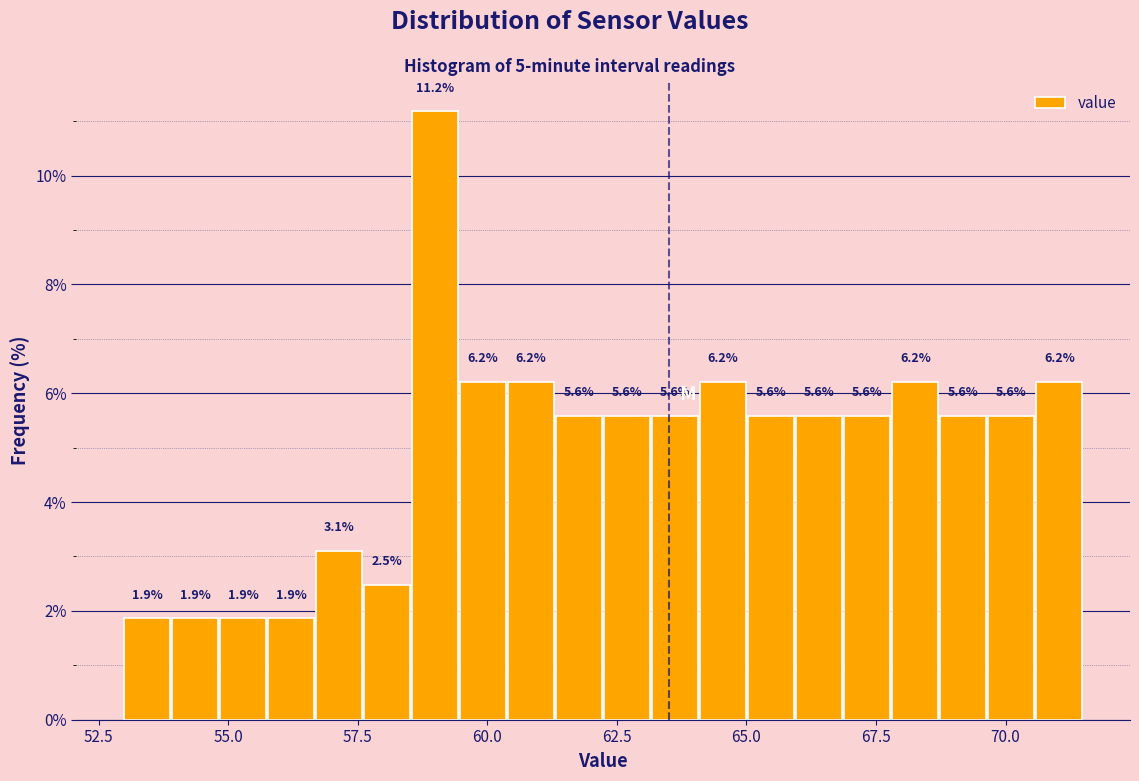

Around what value on the x-axis is the tallest bar? Give the approximate position of its centre, as read against the axis.

59.0